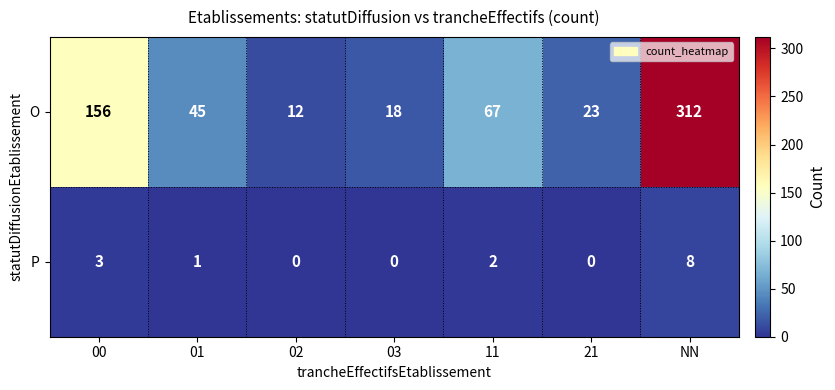

Reading right to left, transcribe all the data shown in this chart.

O: NN=312	21=23	11=67	03=18	02=12	01=45	00=156
P: NN=8	21=0	11=2	03=0	02=0	01=1	00=3